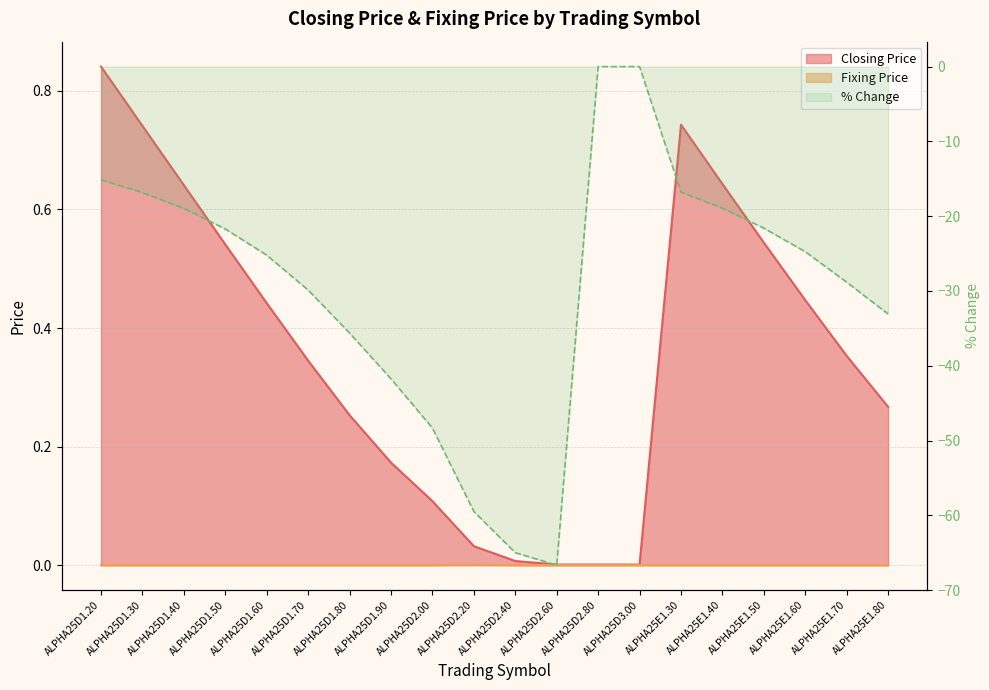

What is the label of the 15th point from the right?

ALPHA25D1.70